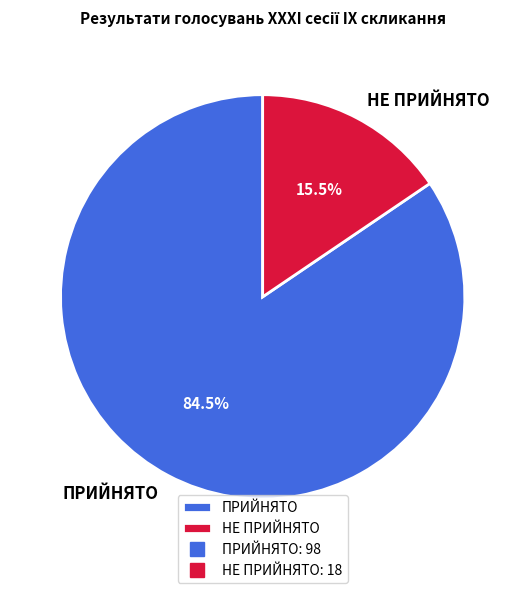

Between ПРИЙНЯТО and НЕ ПРИЙНЯТО, which is larger?

ПРИЙНЯТО